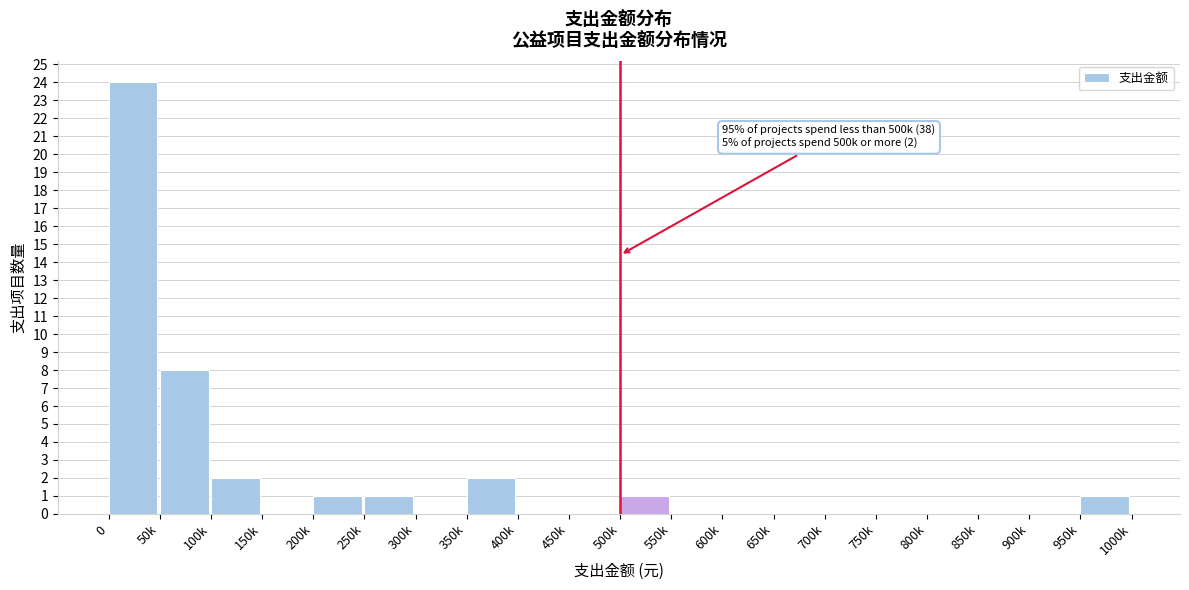

Reading left to right, transcribe all the data shown in this chart.

0=24	50k=8	100k=2	150k=0	200k=1	250k=1	300k=0	350k=2	400k=0	450k=0	500k=1	550k=0	600k=0	650k=0	700k=0	750k=0	800k=0	850k=0	900k=0	950k=1